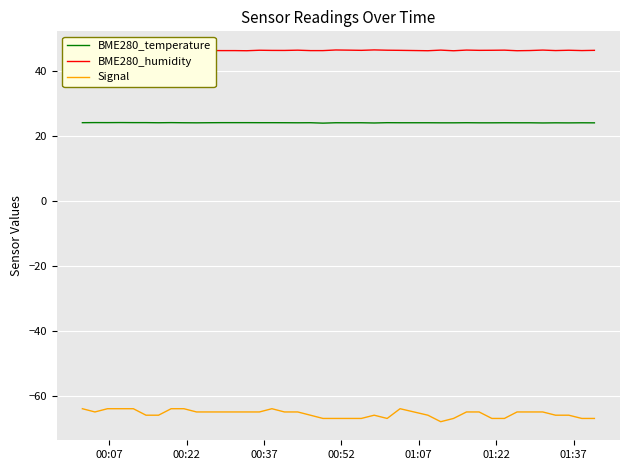

Count the number of data series in this chart.

3